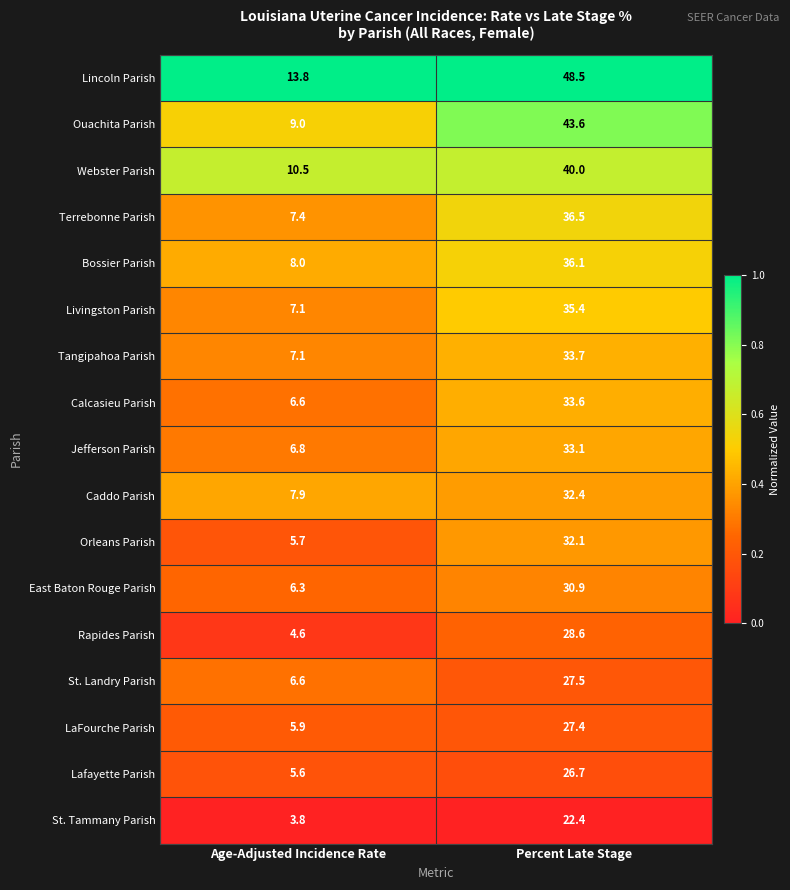

Which category has the highest value across all series?

Percent Late Stage